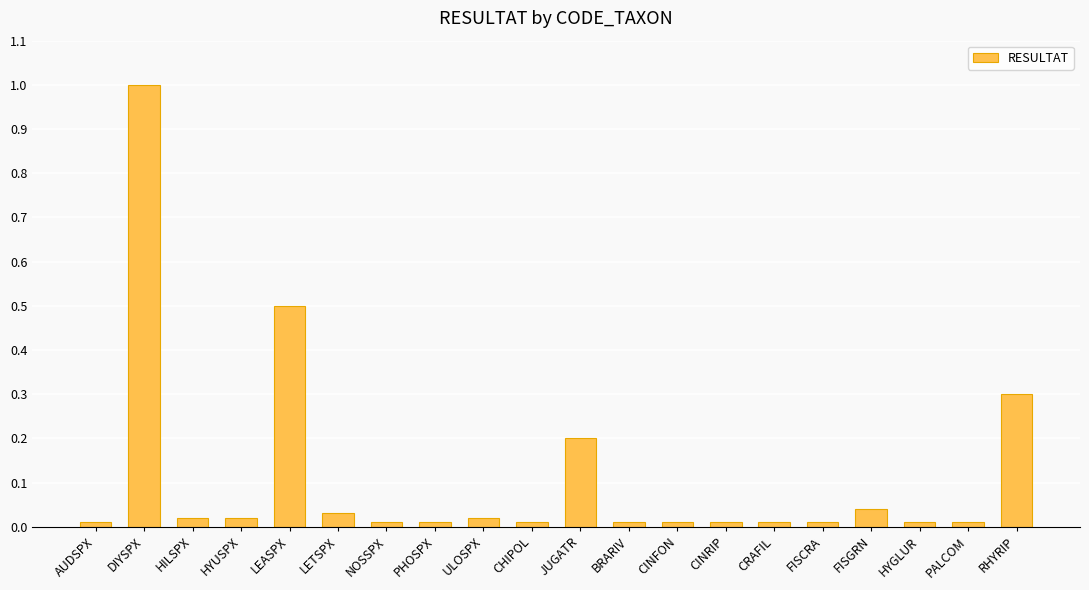

Are the bars grouped side by side (vs. stacked)?

No